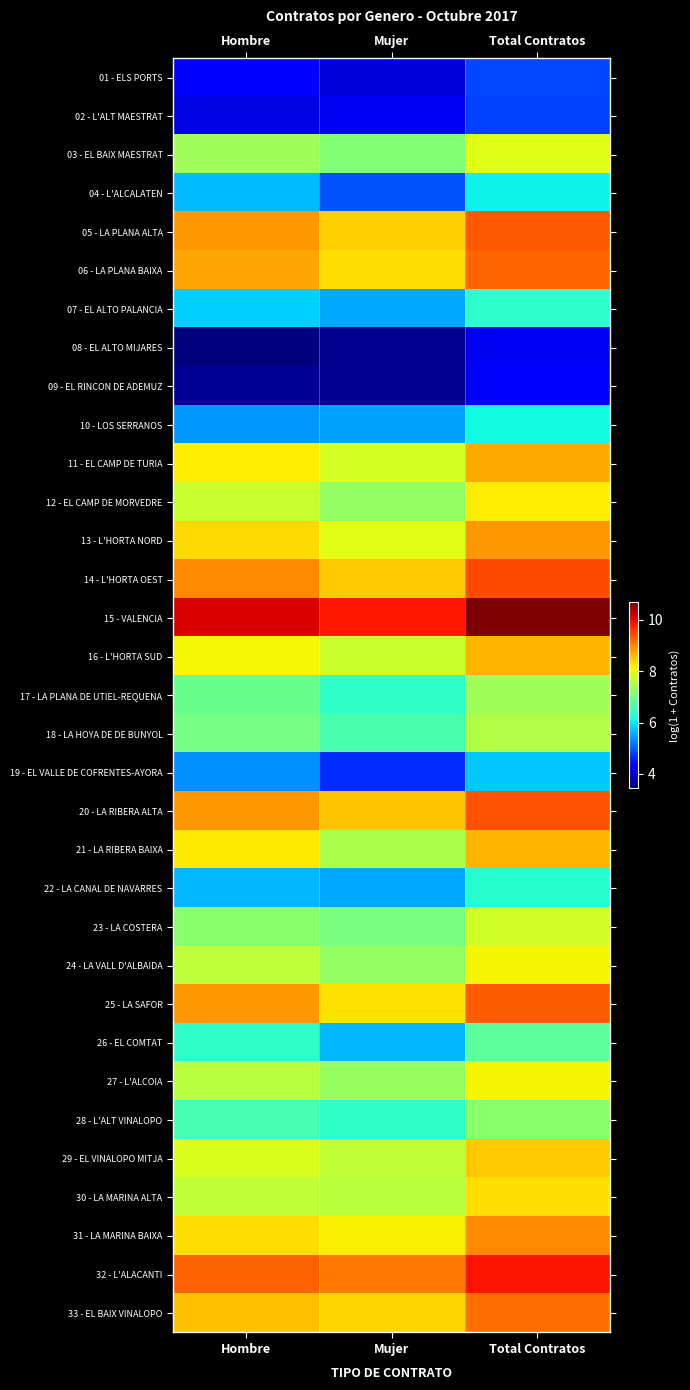

Reading left to right, extract all data points from this chart.

01 - ELS PORTS: Hombre=4.3	Mujer=4.0	Total Contratos=4.9
02 - L'ALT MAESTRAT: Hombre=4.1	Mujer=4.2	Total Contratos=4.8
03 - EL BAIX MAESTRAT: Hombre=7.4	Mujer=7.1	Total Contratos=8.0
04 - L'ALCALATEN: Hombre=5.7	Mujer=5.0	Total Contratos=6.1
05 - LA PLANA ALTA: Hombre=8.8	Mujer=8.4	Total Contratos=9.4
06 - LA PLANA BAIXA: Hombre=8.8	Mujer=8.3	Total Contratos=9.3
07 - EL ALTO PALANCIA: Hombre=5.8	Mujer=5.5	Total Contratos=6.4
08 - EL ALTO MIJARES: Hombre=3.4	Mujer=3.6	Total Contratos=4.2
09 - EL RINCON DE ADEMUZ: Hombre=3.6	Mujer=3.6	Total Contratos=4.2
10 - LOS SERRANOS: Hombre=5.4	Mujer=5.5	Total Contratos=6.2
11 - EL CAMP DE TURIA: Hombre=8.2	Mujer=7.8	Total Contratos=8.7
12 - EL CAMP DE MORVEDRE: Hombre=7.7	Mujer=7.3	Total Contratos=8.2
13 - L'HORTA NORD: Hombre=8.3	Mujer=8.0	Total Contratos=8.9
14 - L'HORTA OEST: Hombre=9.0	Mujer=8.5	Total Contratos=9.5
15 - VALENCIA: Hombre=10.1	Mujer=9.9	Total Contratos=10.7
16 - L'HORTA SUD: Hombre=8.1	Mujer=7.7	Total Contratos=8.6
17 - LA PLANA DE UTIEL-REQUENA: Hombre=6.9	Mujer=6.4	Total Contratos=7.4
18 - LA HOYA DE DE BUNYOL: Hombre=7.0	Mujer=6.6	Total Contratos=7.5
19 - EL VALLE DE COFRENTES-AYORA: Hombre=5.4	Mujer=4.7	Total Contratos=5.8
20 - LA RIBERA ALTA: Hombre=8.9	Mujer=8.5	Total Contratos=9.4
21 - LA RIBERA BAIXA: Hombre=8.2	Mujer=7.5	Total Contratos=8.6
22 - LA CANAL DE NAVARRES: Hombre=5.7	Mujer=5.6	Total Contratos=6.3
23 - LA COSTERA: Hombre=7.2	Mujer=7.0	Total Contratos=7.8
24 - LA VALL D'ALBAIDA: Hombre=7.6	Mujer=7.3	Total Contratos=8.2
25 - LA SAFOR: Hombre=8.9	Mujer=8.3	Total Contratos=9.3
26 - EL COMTAT: Hombre=6.4	Mujer=5.7	Total Contratos=6.8
27 - L'ALCOIA: Hombre=7.6	Mujer=7.3	Total Contratos=8.1
28 - L'ALT VINALOPO: Hombre=6.6	Mujer=6.4	Total Contratos=7.2
29 - EL VINALOPO MITJA: Hombre=7.9	Mujer=7.7	Total Contratos=8.5
30 - LA MARINA ALTA: Hombre=7.7	Mujer=7.6	Total Contratos=8.3
31 - LA MARINA BAIXA: Hombre=8.3	Mujer=8.2	Total Contratos=8.9
32 - L'ALACANTI: Hombre=9.3	Mujer=9.1	Total Contratos=9.9
33 - EL BAIX VINALOPO: Hombre=8.6	Mujer=8.4	Total Contratos=9.2